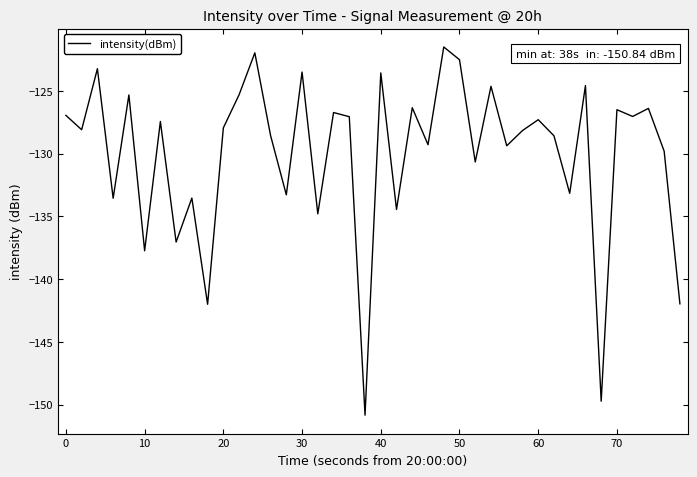

What is the maximum value shown in the chart?

-121.5